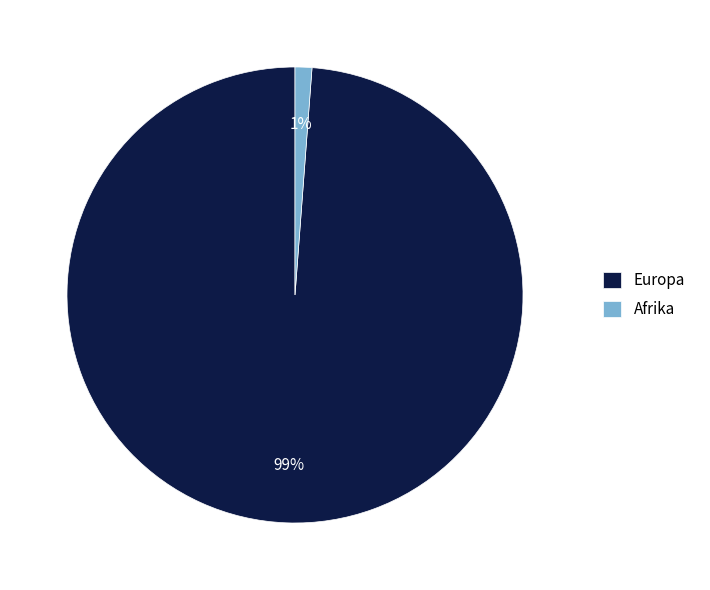

To the nearest percent, what is the average slice percentage?

50%